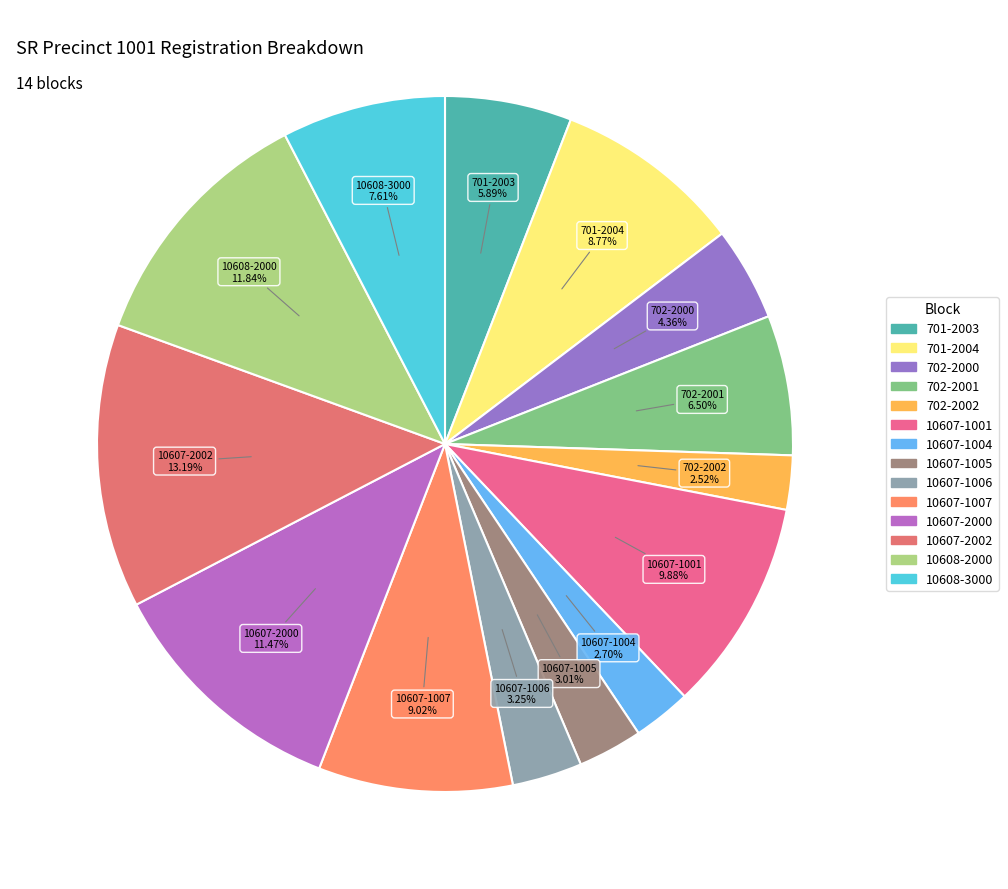

Does 10608-2000 account for over 50% of the chart?

No